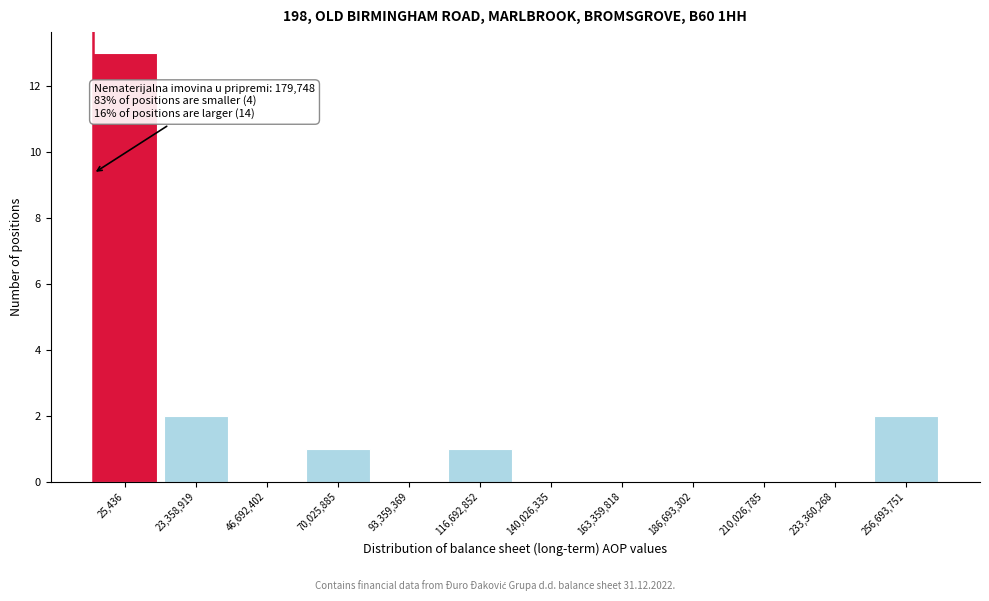

Reading left to right, what are all the values shown in this chart?

25,436=13	23,358,919=2	46,692,402=0	70,025,885=1	93,359,369=0	116,692,852=1	140,026,335=0	163,359,818=0	186,693,302=0	210,026,785=0	233,360,268=0	256,693,751=2